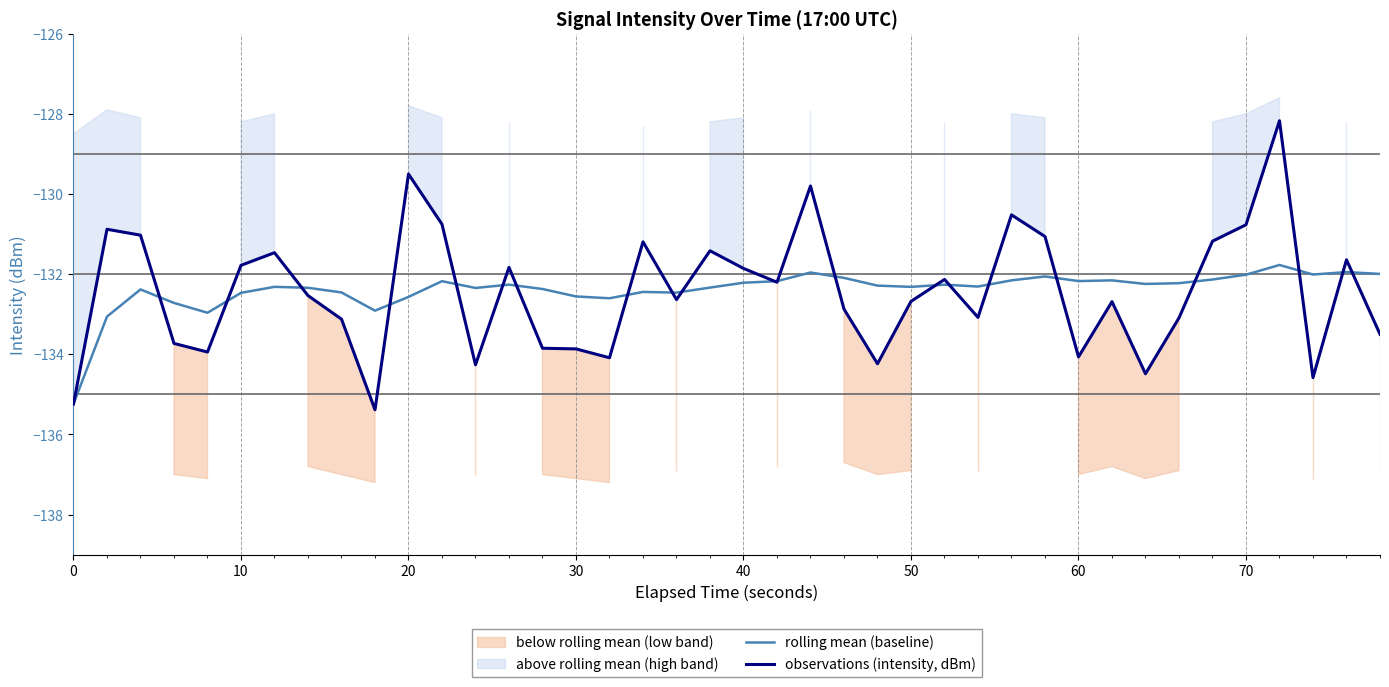

What is the minimum value for observations (intensity, dBm)?

-135.4